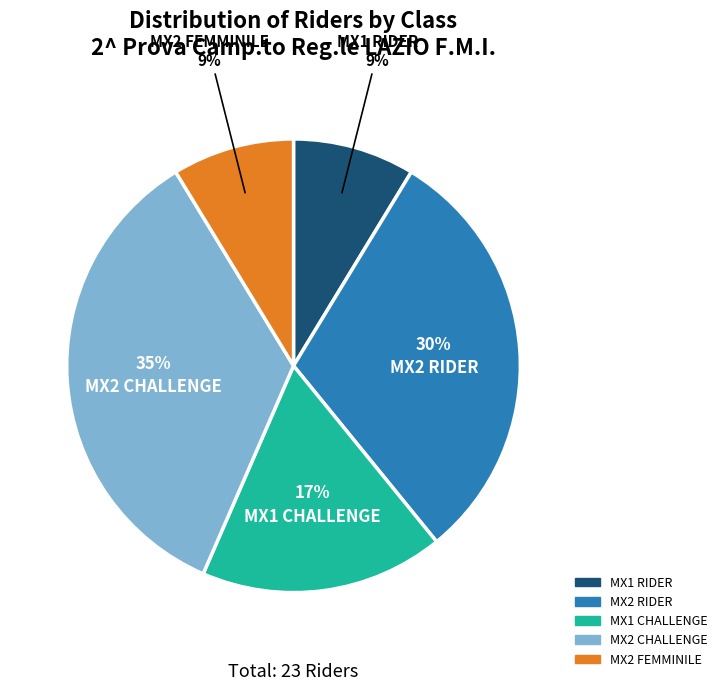

To the nearest percent, what percentage of the pie is MX2 RIDER?

30%